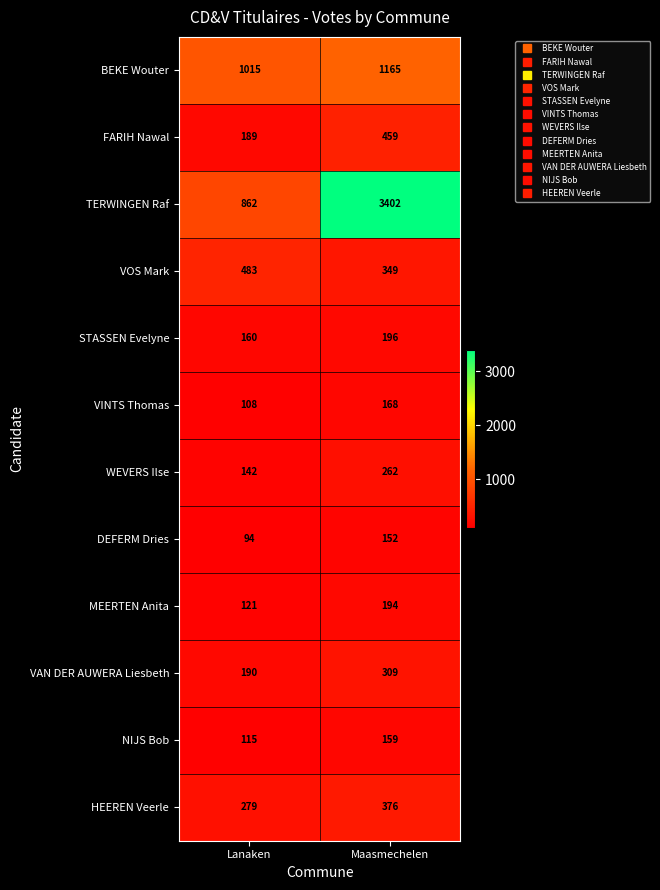

What value does the VAN DER AUWERA Liesbeth series have at Lanaken, to the nearest 5?

190